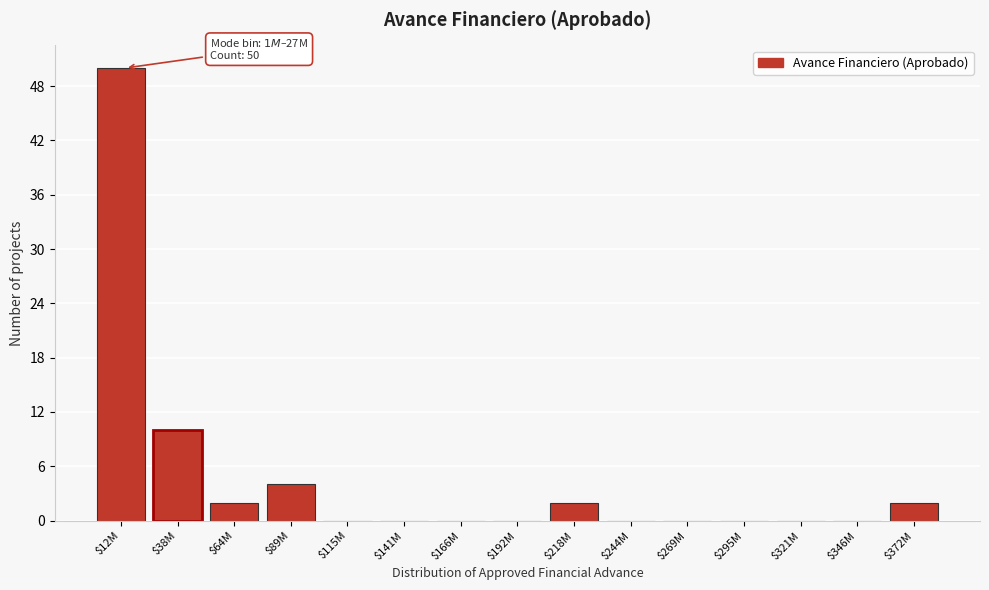

What is the greatest value displayed?

50